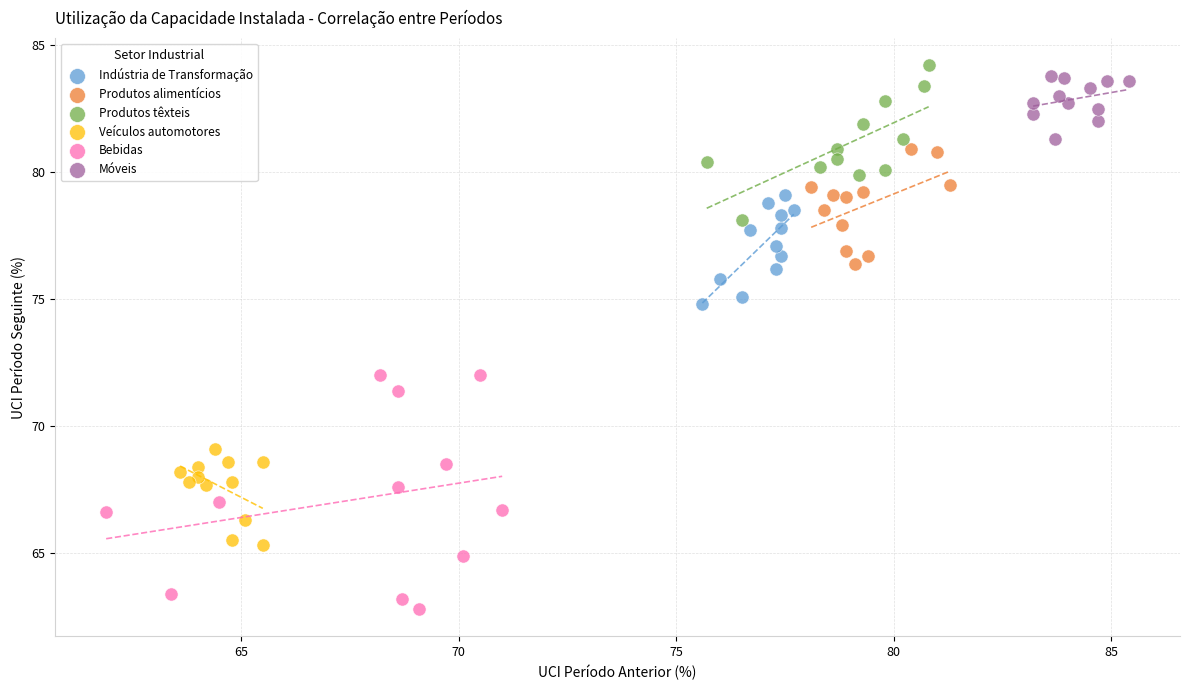

Which series reaches the minimum Y coordinate?

Bebidas